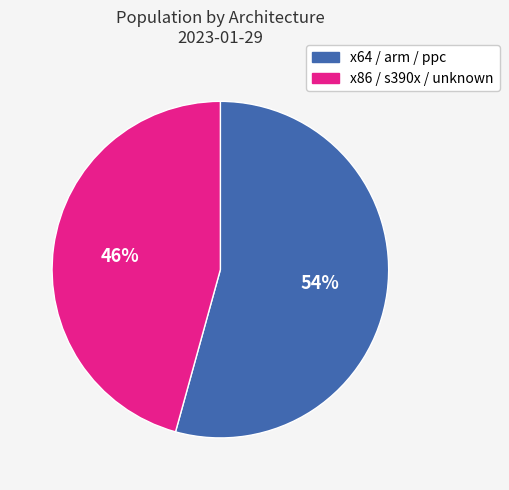

To the nearest percent, what is the average slice percentage?

50%